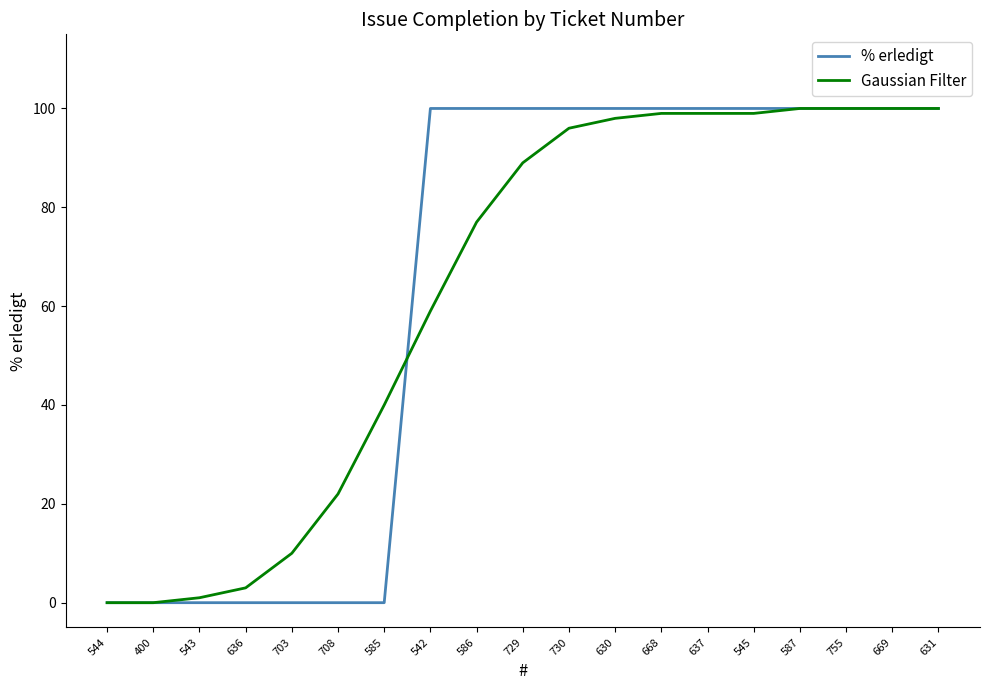

What is the sum of the Gaussian Filter values at 630 and 708?

120